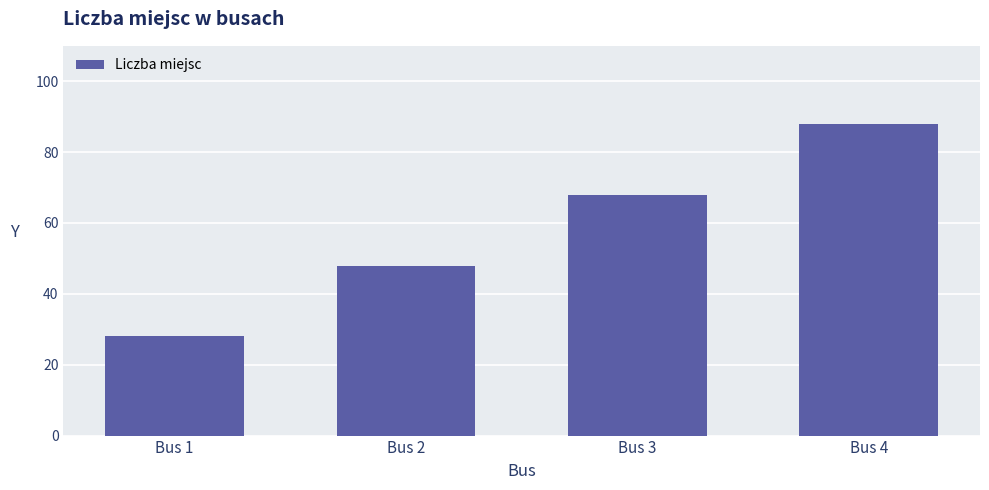

What is the change in value from Bus 1 to Bus 2?

+20